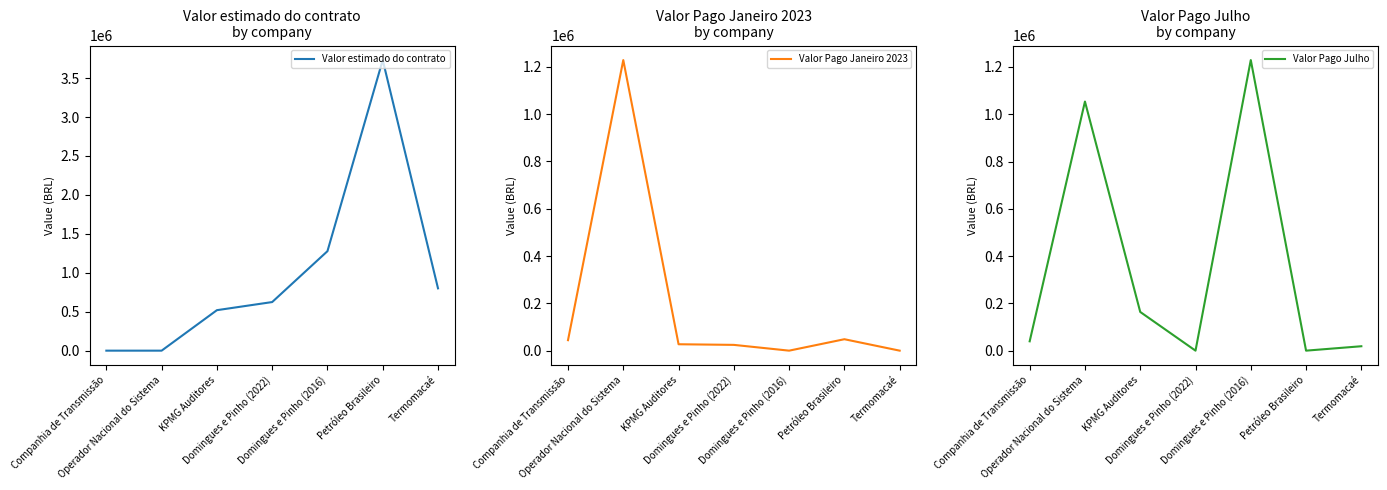

What is the greatest value displayed?

3731206.9